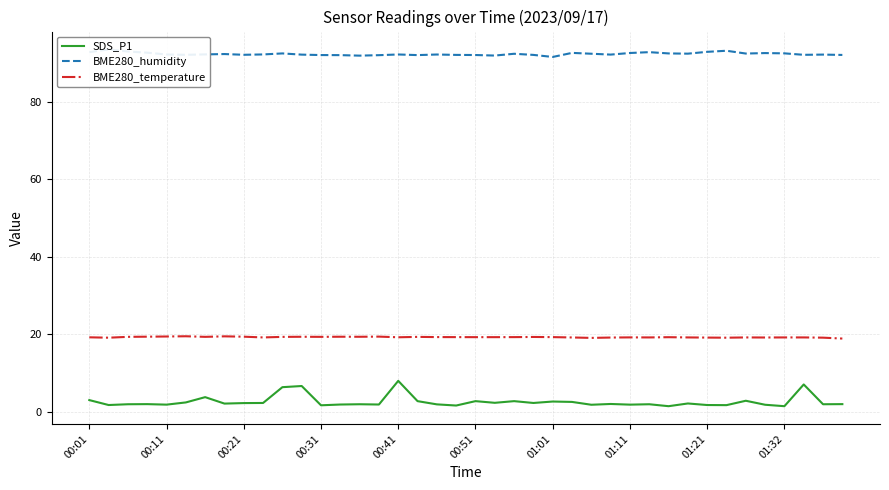

Reading left to right, extract all data points from this chart.

SDS_P1: 3.1	1.8	2.0	2.0	1.9	2.5	3.8	2.2	2.3	2.3	6.4	6.7	1.7	1.9	2.0	1.9	8.0	2.8	2.0	1.7	2.8	2.4	2.8	2.3	2.7	2.6	1.9	2.1	1.9	2.0	1.5	2.2	1.8	1.8	2.9	1.9	1.5	7.1	2.0	2.0
BME280_humidity: 92.7	93.5	92.9	92.6	92.1	92.0	92.2	92.2	92.1	92.2	92.4	92.1	92.0	92.0	91.8	92.0	92.1	92.0	92.1	92.0	92.0	91.9	92.3	92.0	91.5	92.5	92.3	92.1	92.5	92.7	92.4	92.3	92.8	93.1	92.4	92.5	92.4	92.0	92.1	92.0
BME280_temperature: 19.2	19.1	19.4	19.4	19.5	19.5	19.4	19.5	19.4	19.2	19.4	19.4	19.4	19.4	19.4	19.4	19.3	19.4	19.3	19.3	19.3	19.3	19.3	19.3	19.3	19.2	19.1	19.2	19.2	19.2	19.3	19.2	19.2	19.1	19.2	19.2	19.2	19.2	19.2	18.9